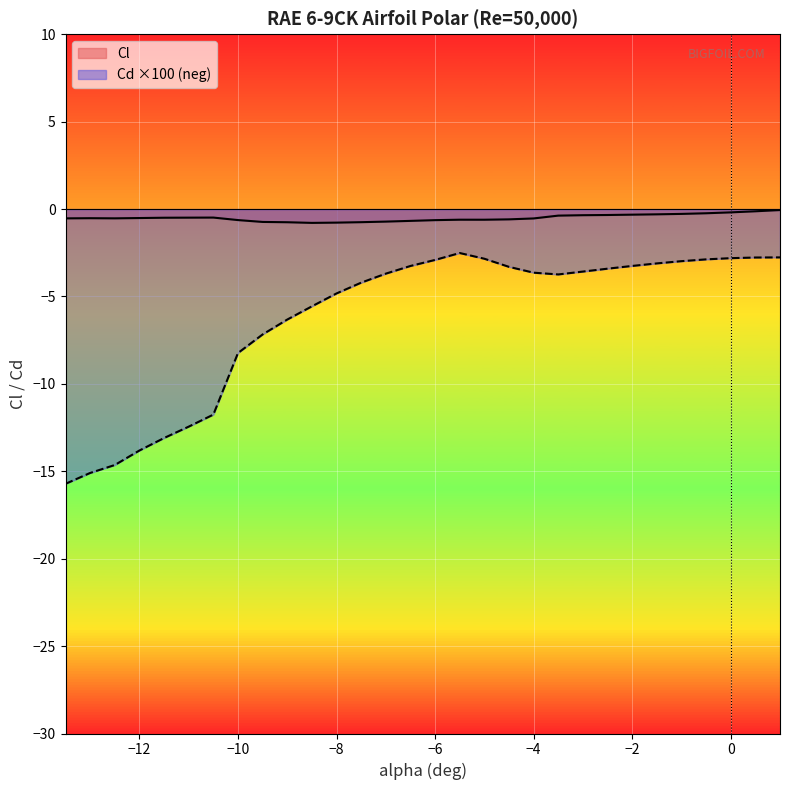

How many lines are shown in the chart?

2